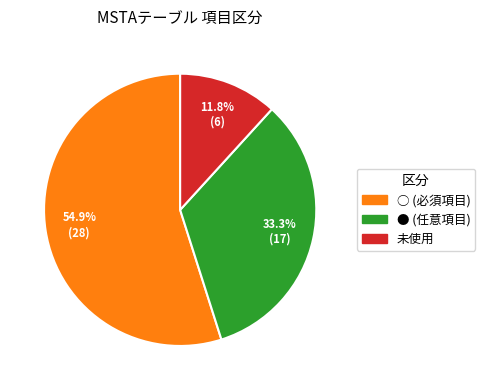

Which category has the biggest portion of the pie?

○